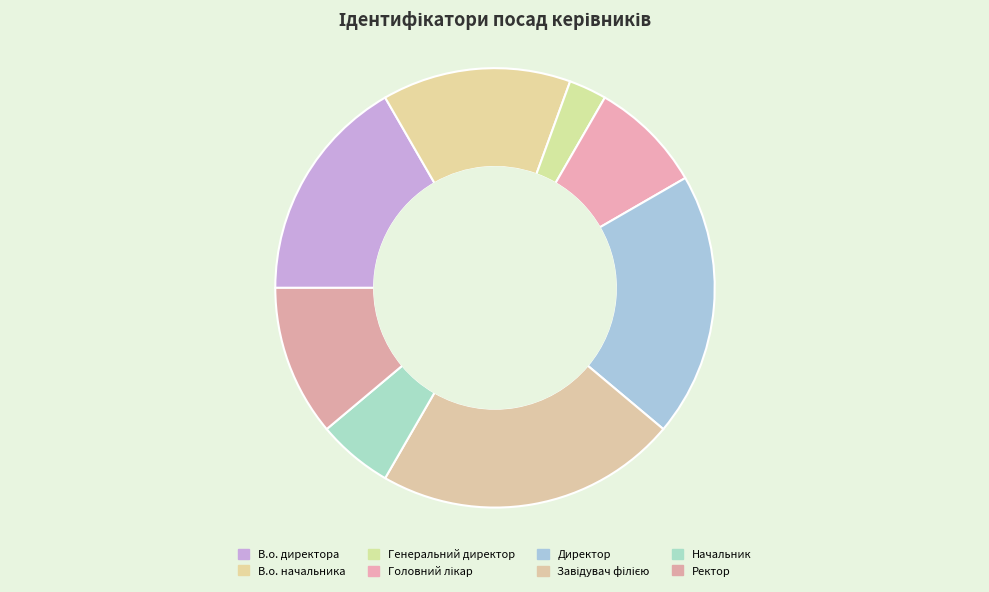

How many slices are in this pie chart?

8